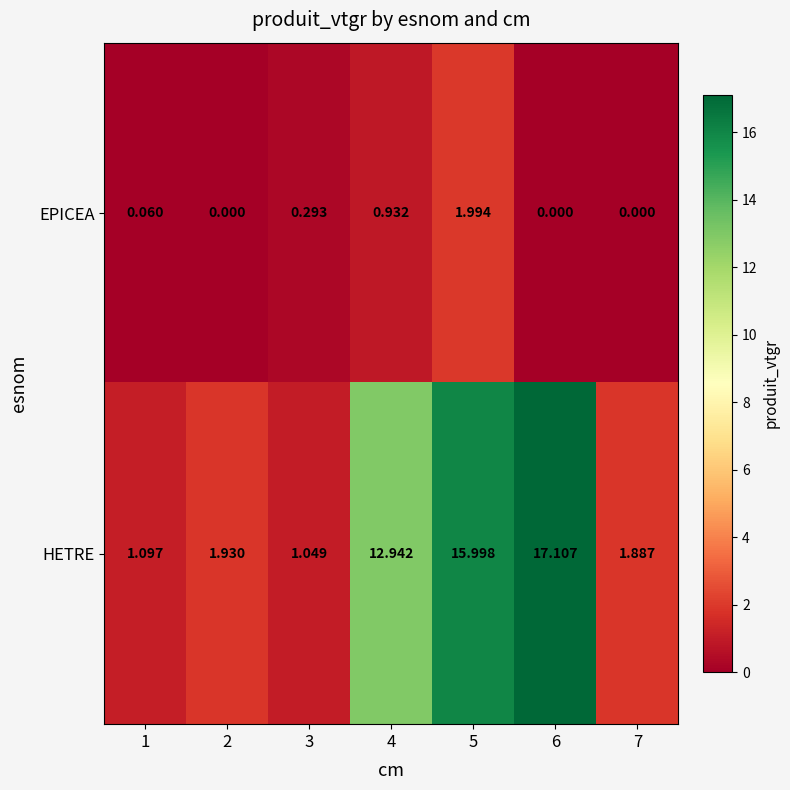

Which series changed the most between 3 and 5?

HETRE